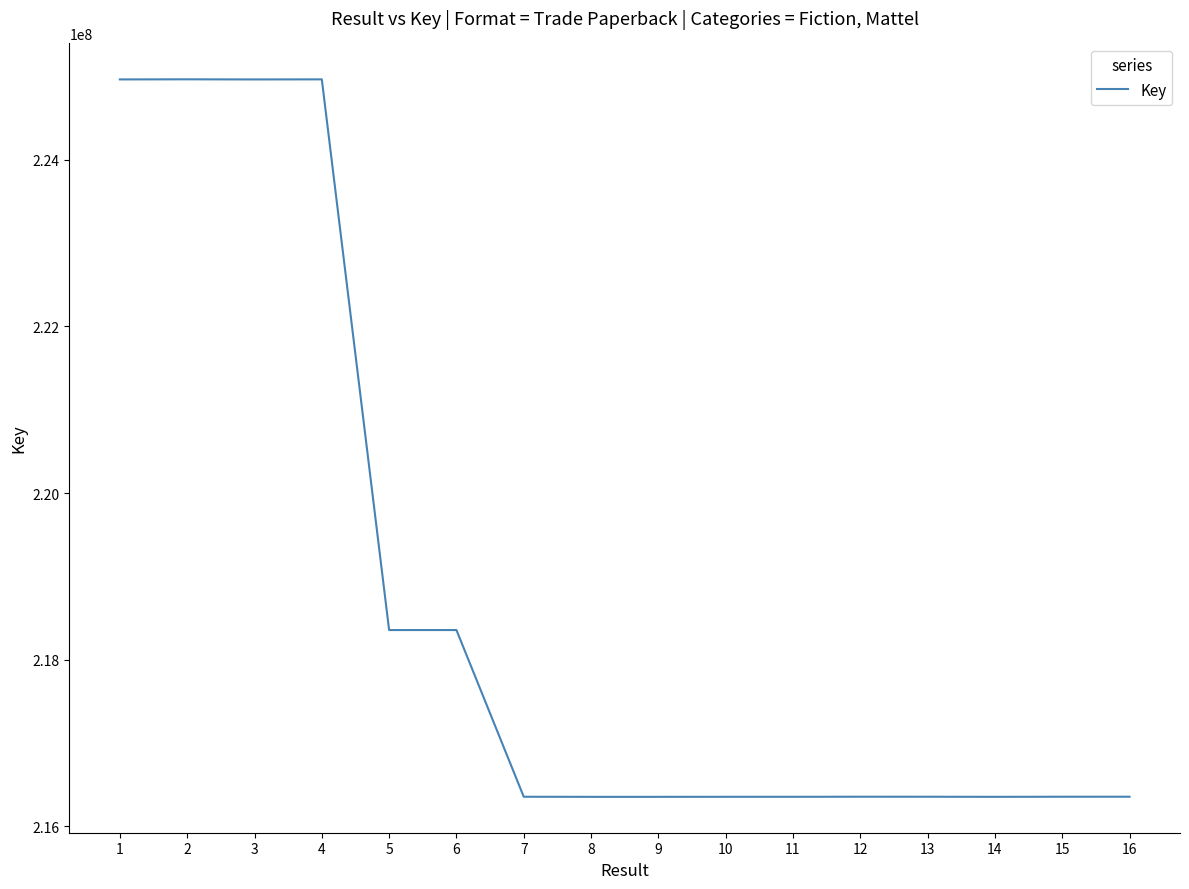

What is the average value?

218757021